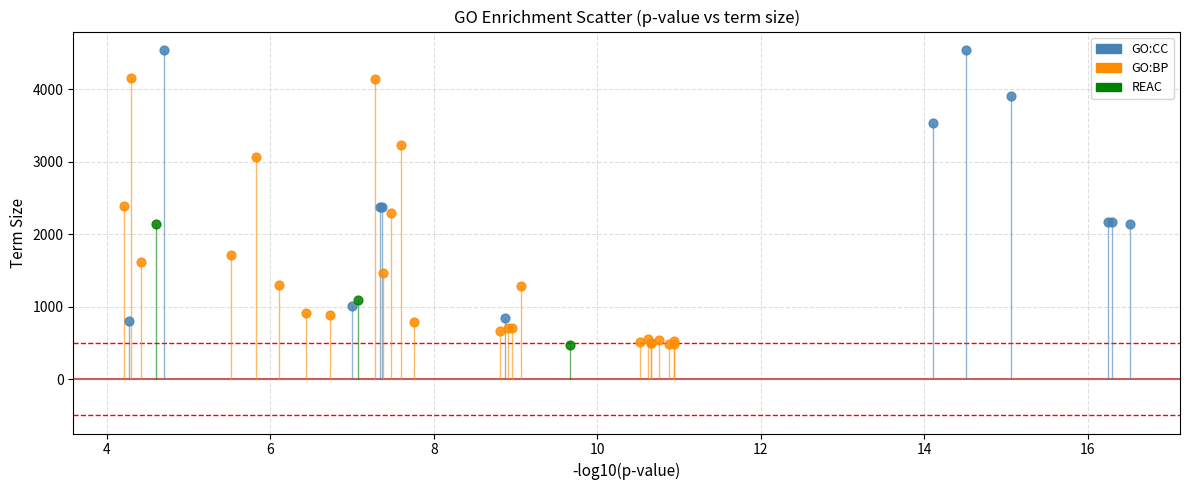

Which series reaches the maximum Y coordinate?

GO:CC